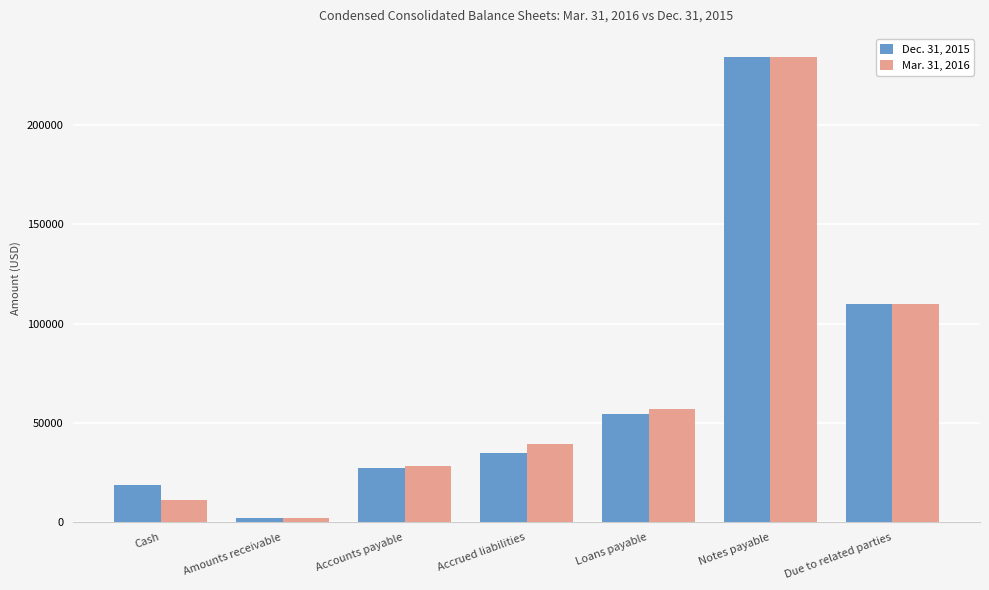

Which label corresponds to the largest value in the chart?

Notes payable